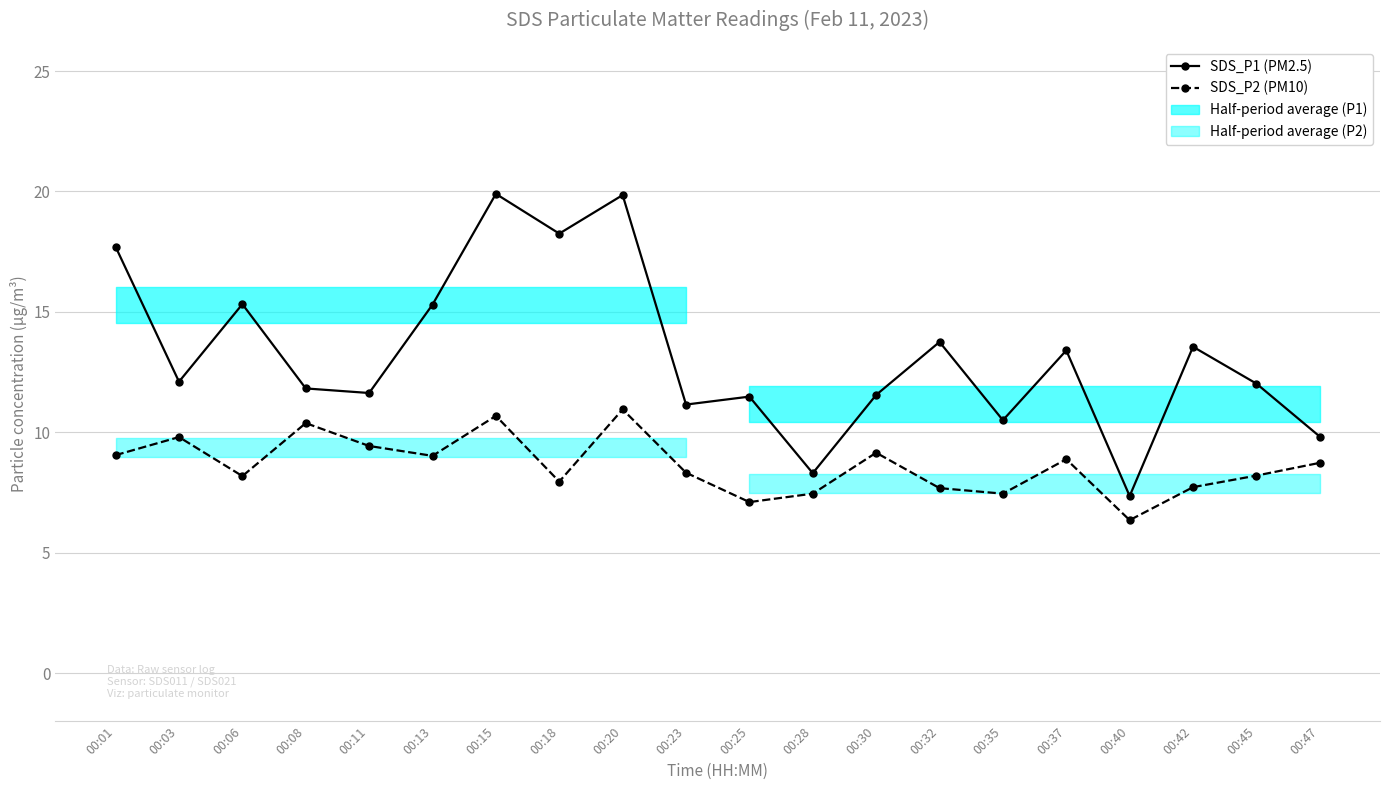

Which series has the largest total across all categories?

SDS_P1 (PM2.5)